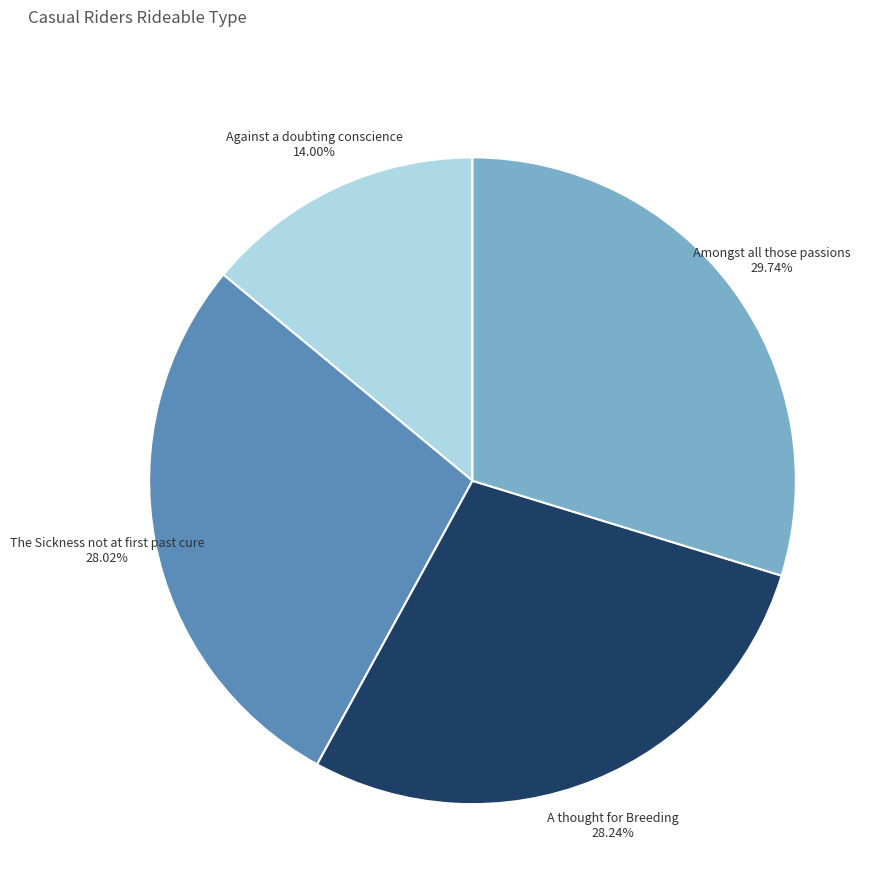

The Against a doubting conscience slice represents 24% of the pie. True or false?

False